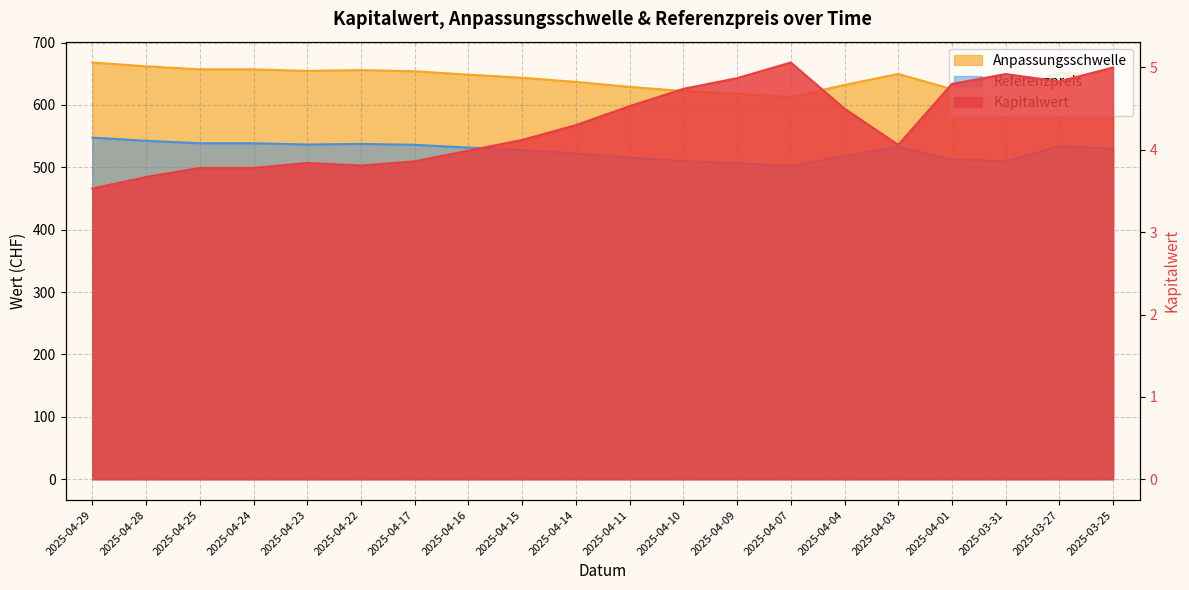

List the series in order of their overall mean, highest first.

Anpassungsschwelle, Referenzpreis, Kapitalwert